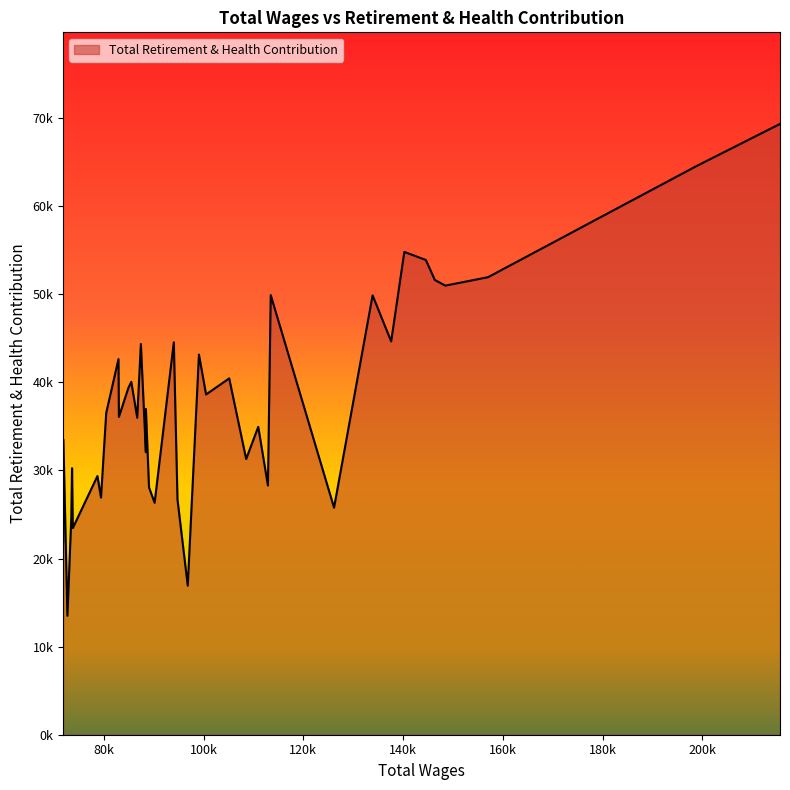

Does the chart have visible grid lines?

No